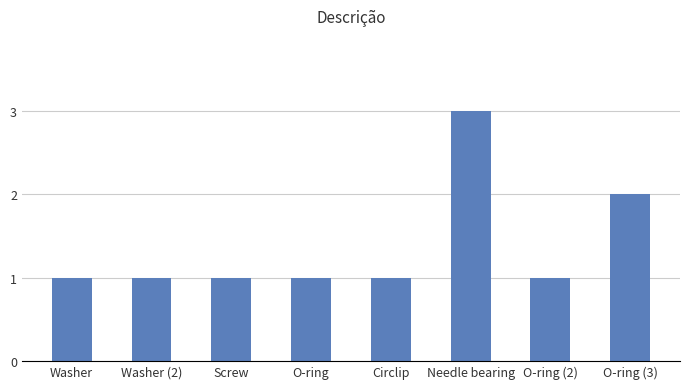

What is the change in value from O-ring to O-ring (3)?

+1